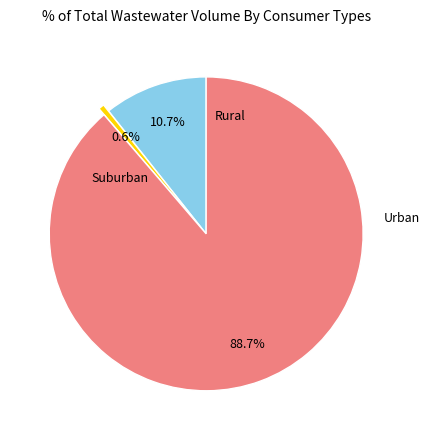

Is there a majority slice in this chart?

Yes